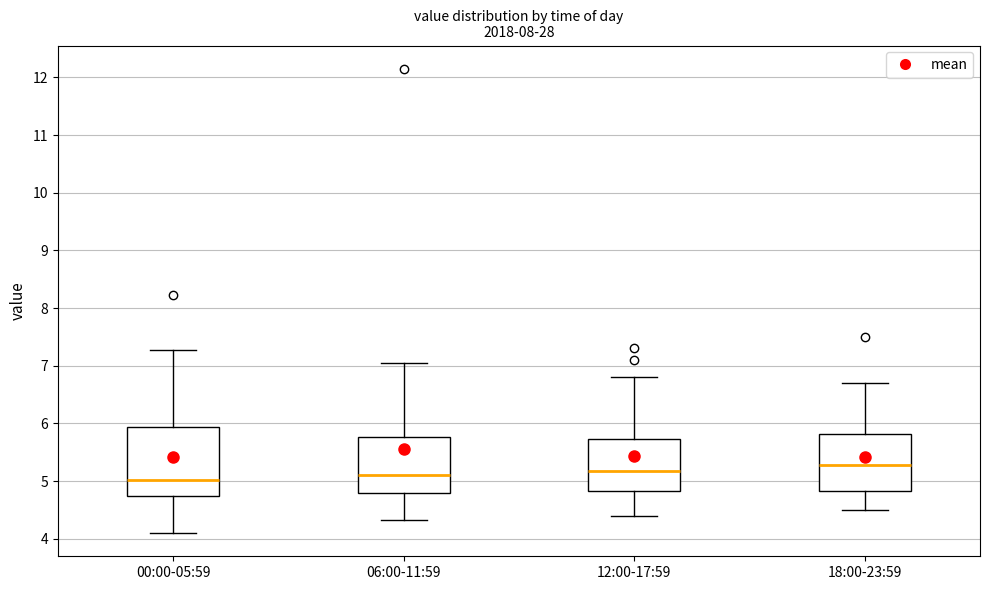

Where does the median line of the box for 12:00-17:59 sit on the y-axis? The values are not printed on the chart, so give them approximately, as read against the axis.

5.2